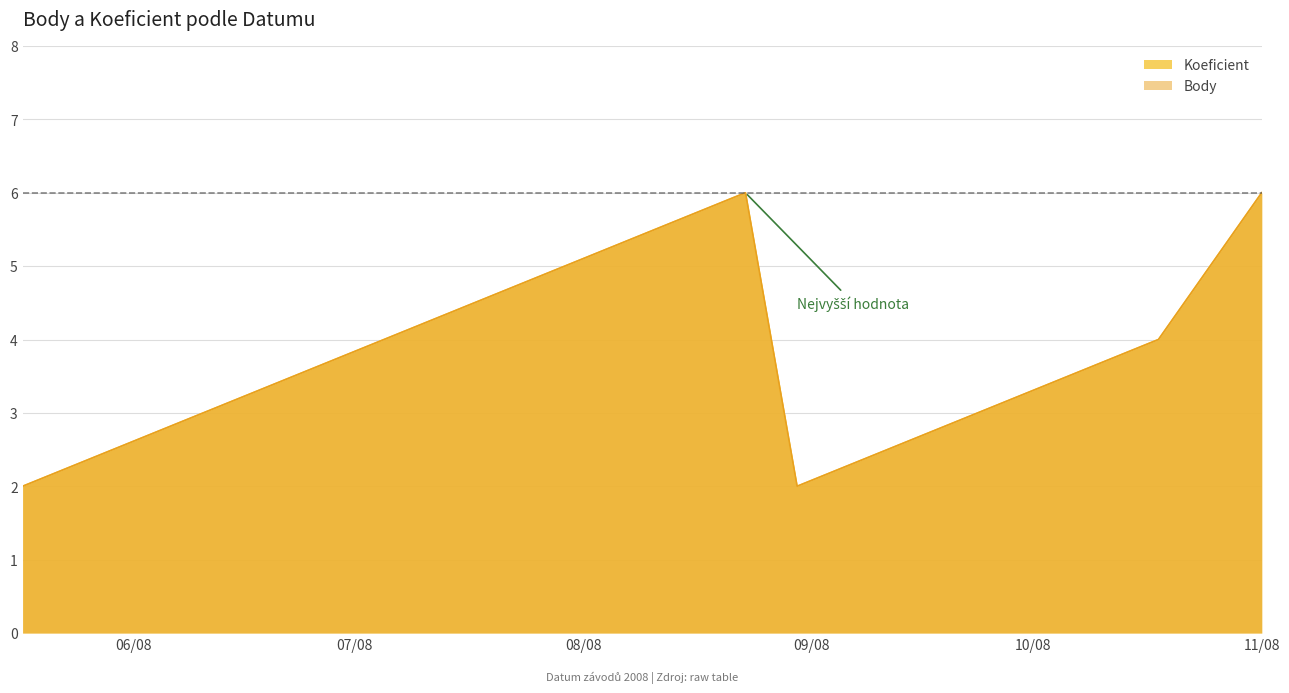

What position from the left is 11/08?

5